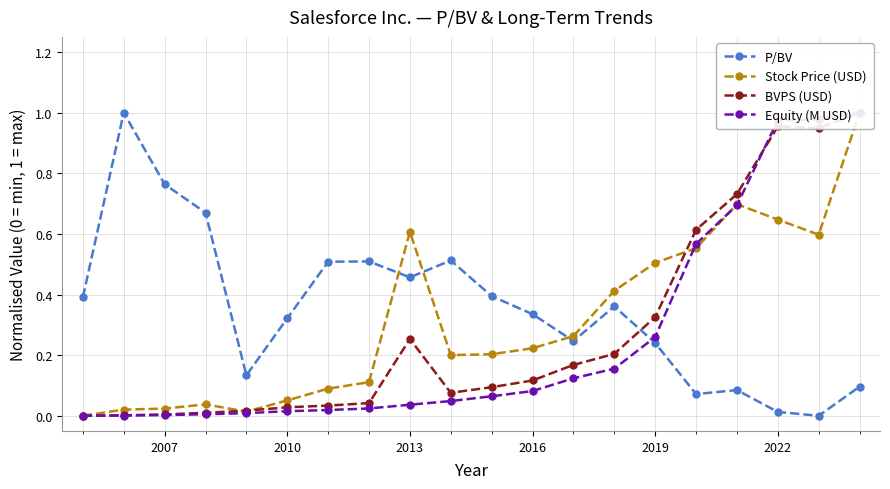

Is it true that P/BV equals 0.1 at 2010?

False